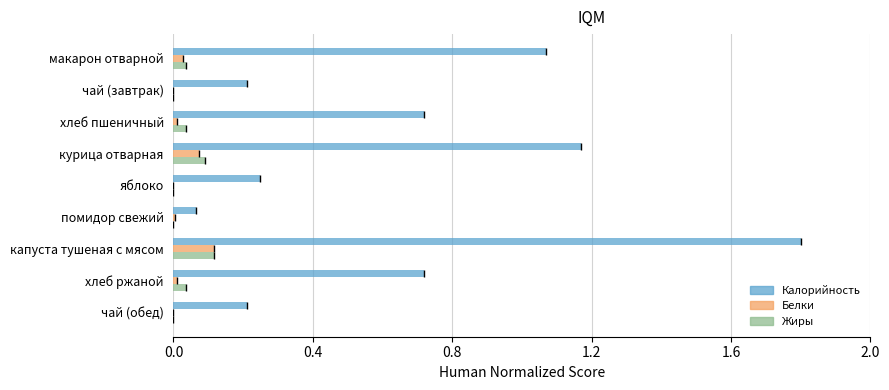

What is the approximate value of Калорийность at капуста тушеная с мясом?

1.8